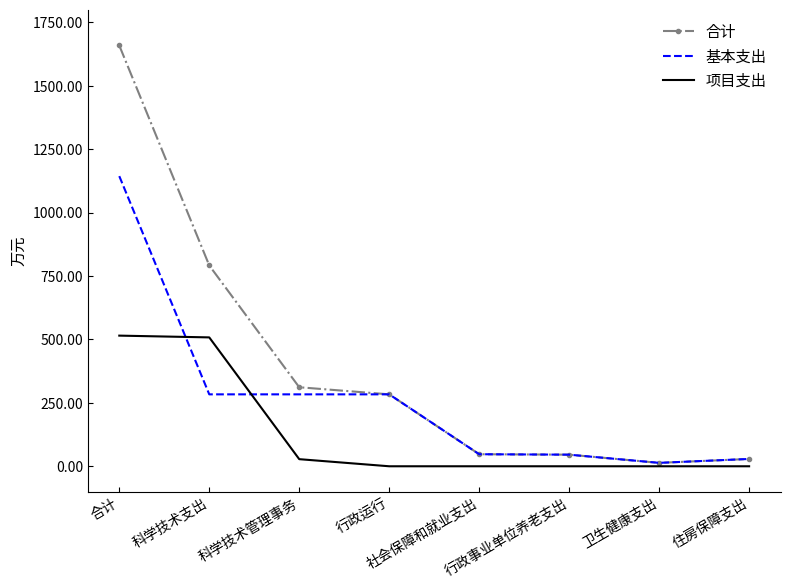

The 合计 series shows 1658.7 at 合计. True or false?

True